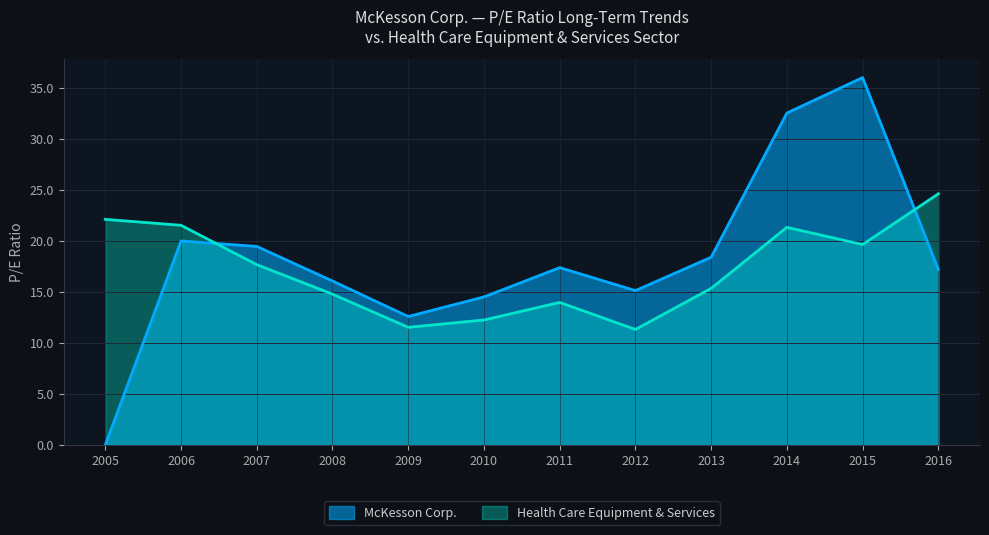

How many interior local peaks does the Health Care Equipment & Services series have?

2